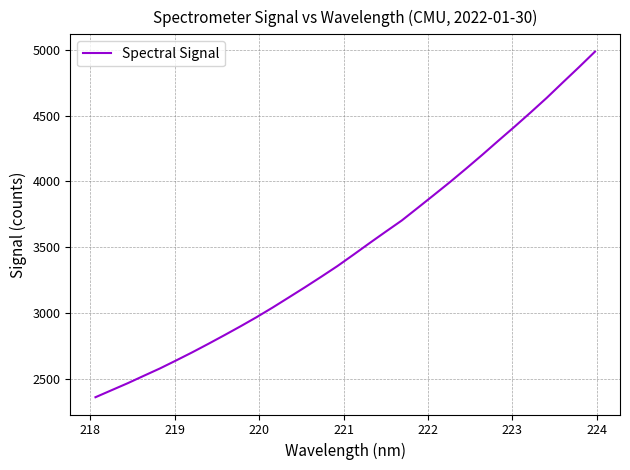

What is the maximum value shown in the chart?

4986.7